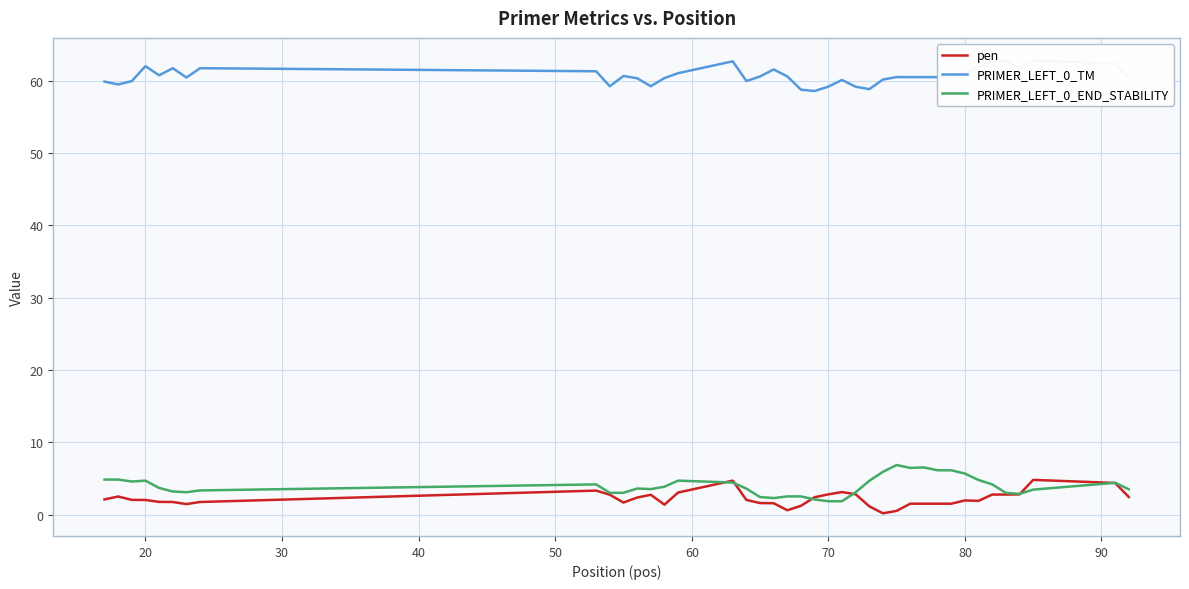

What are all the series names shown in the legend?

pen, PRIMER_LEFT_0_TM, PRIMER_LEFT_0_END_STABILITY